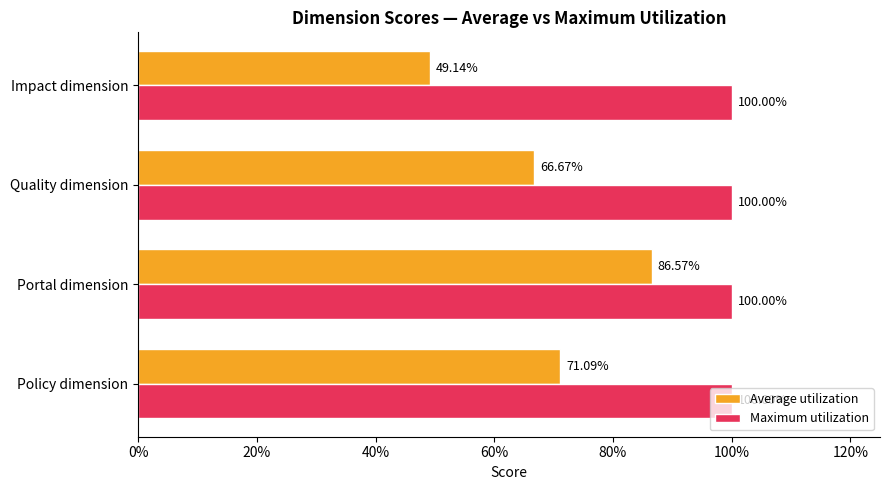

What are all the series names shown in the legend?

Average utilization, Maximum utilization